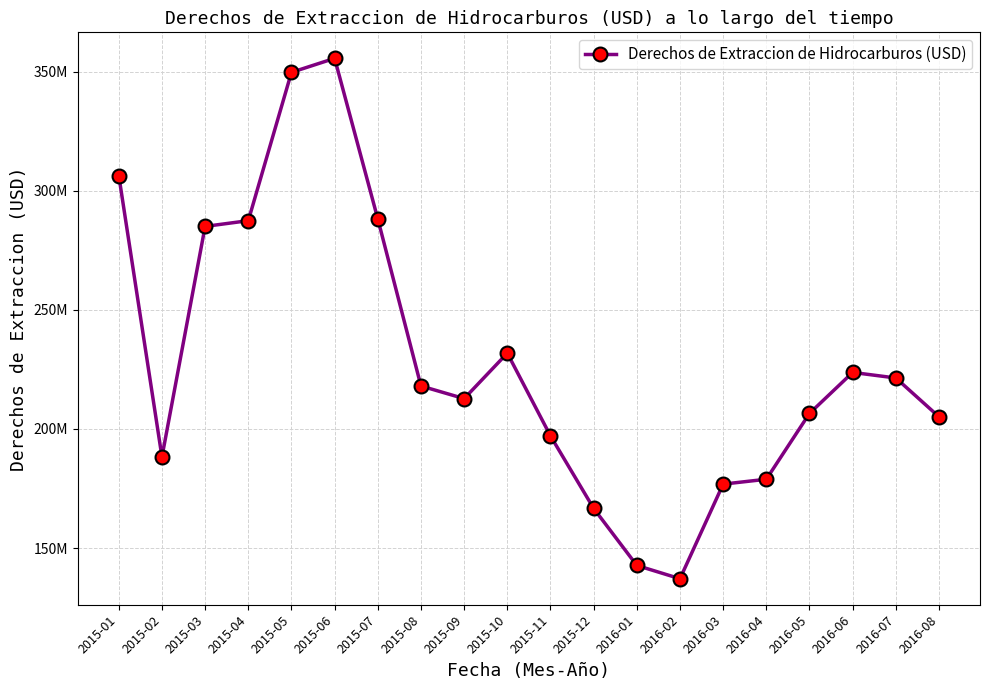

What is the sum of all values?

4579425548.0